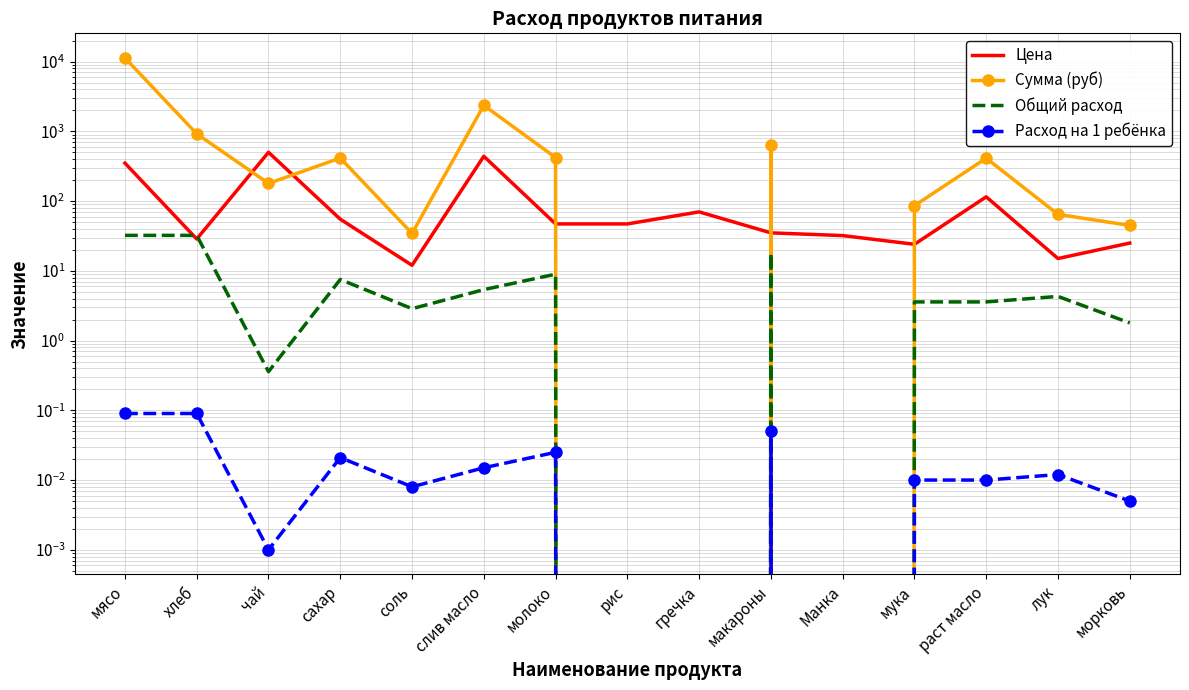

True or false: Цена has a value of 103.8 at гречка.

False